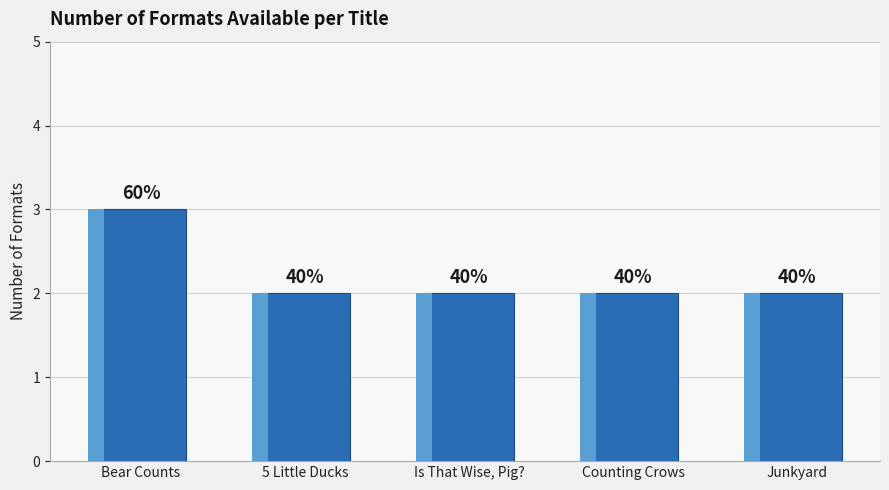

True or false: the data shows 3 at Bear Counts.

True